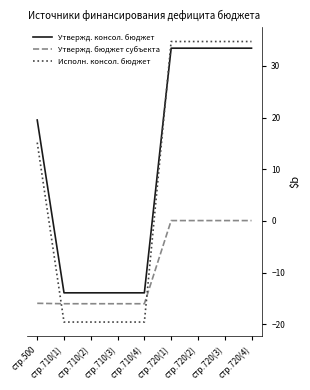

What is the spread (max minus min) of values at стр.710(1)?

5.6